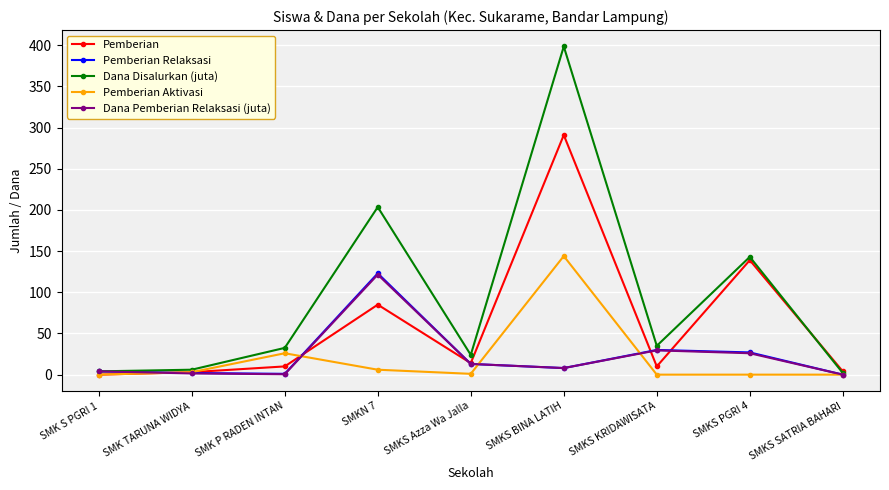

Which category has the highest value in the Pemberian Relaksasi series?

SMKN 7